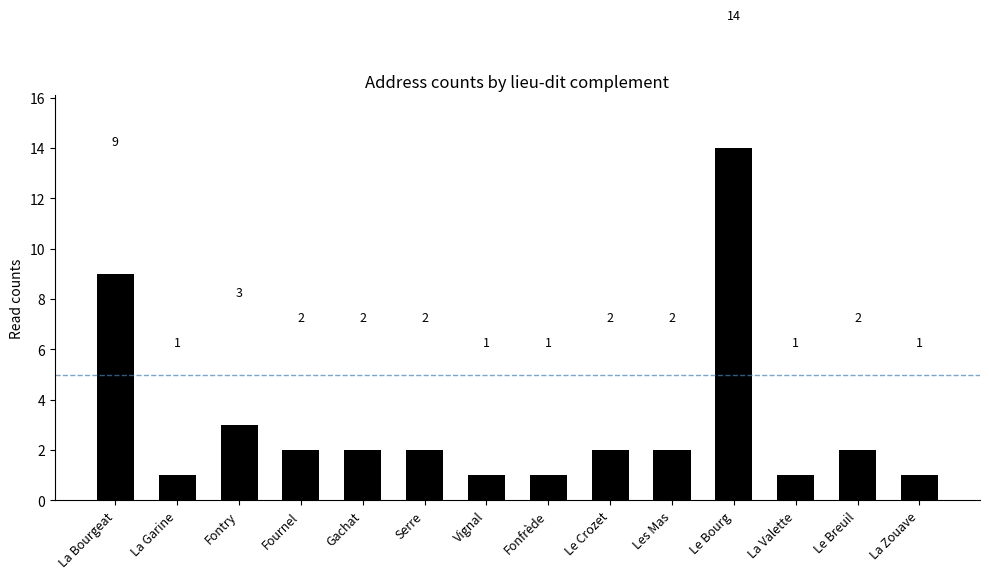

The chart shows a value of 3 at La Bourgeat. True or false?

False